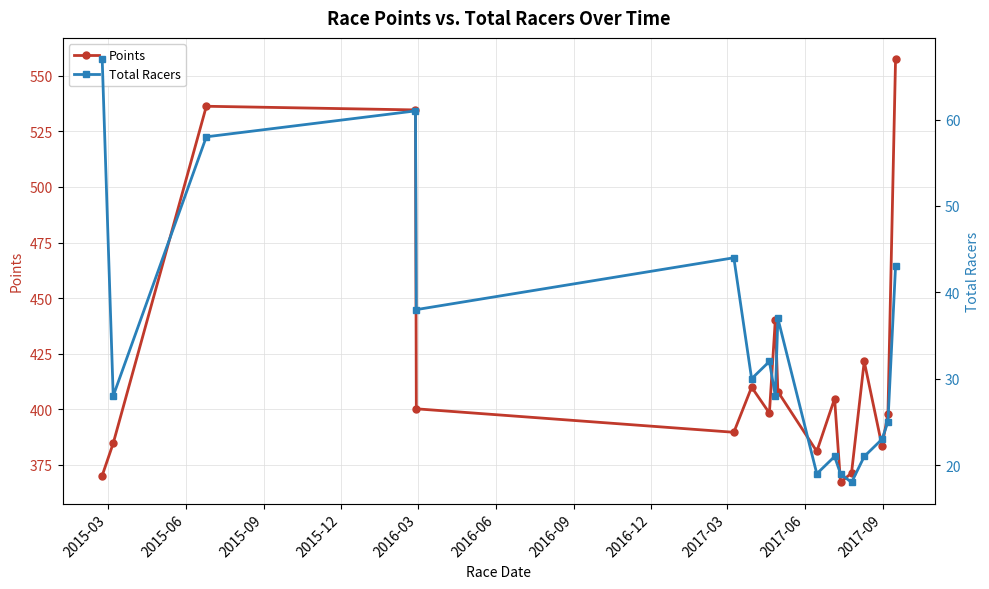

What is the average value of the Total Racers series?

34.0